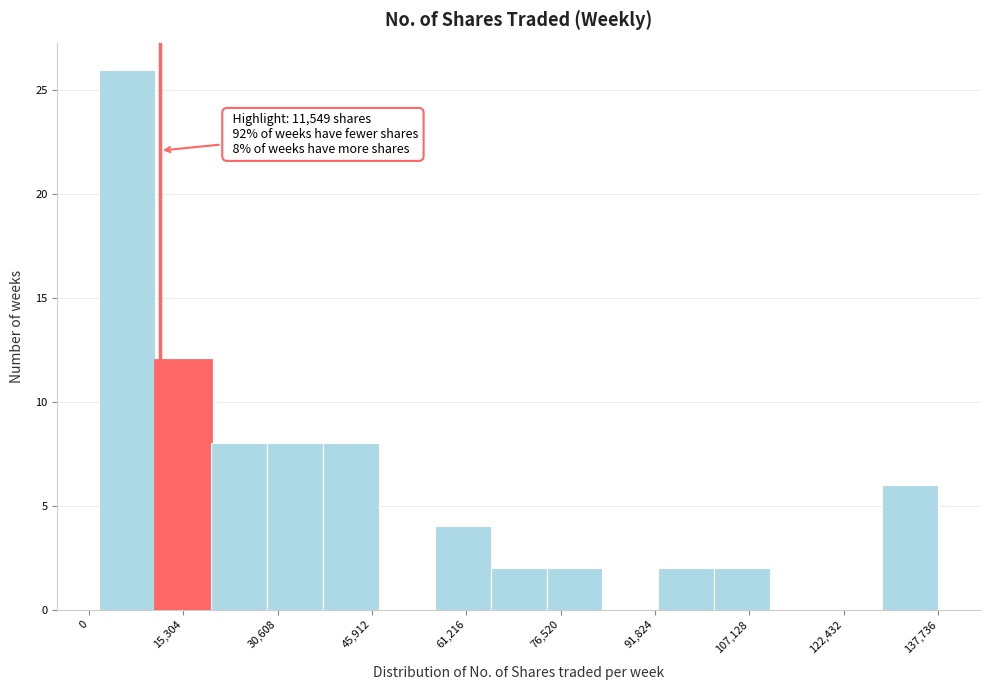

Over which range of the x-axis is the bar tallest?

2000 to 10000